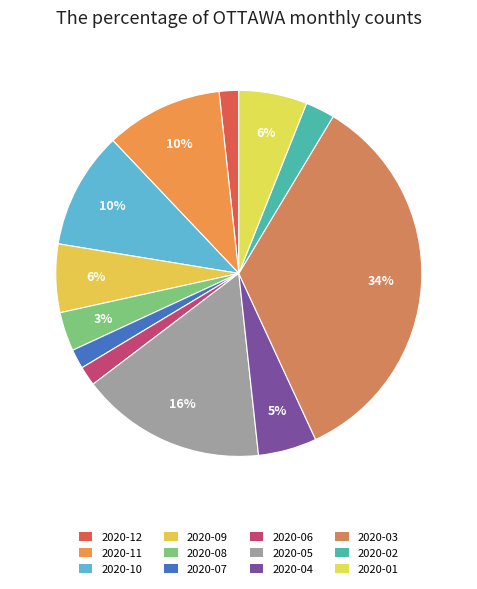

How many slices are in this pie chart?

12